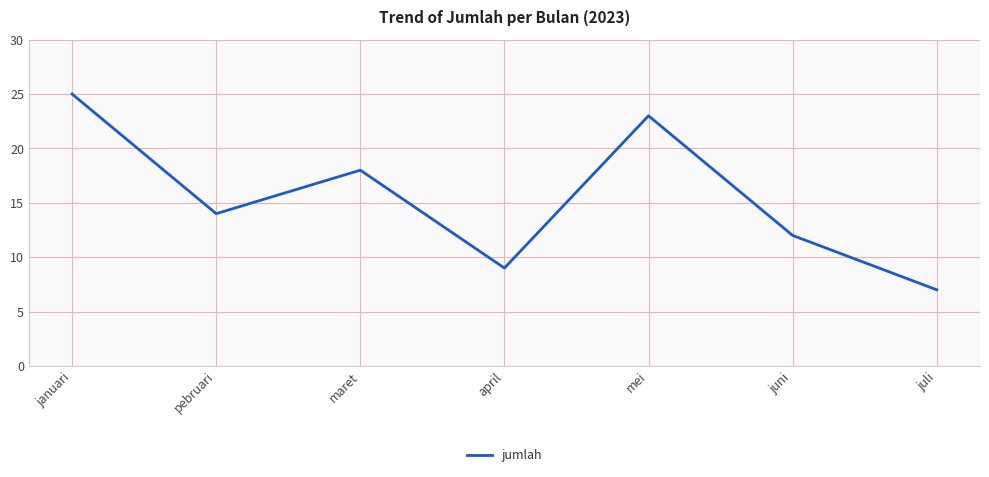

What is the change in value from pebruari to juni?

-2